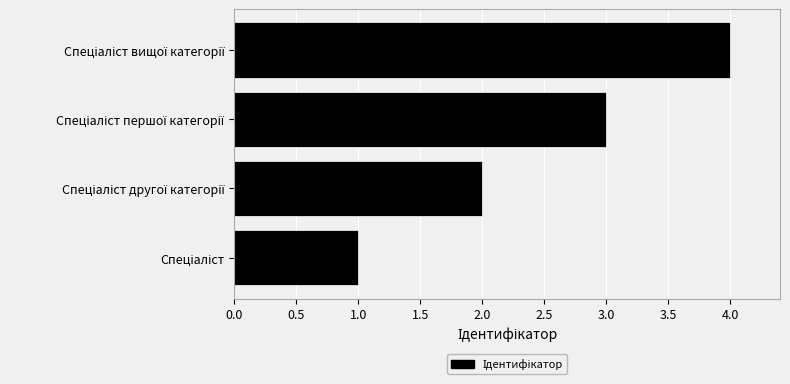

What is the maximum value shown in the chart?

4